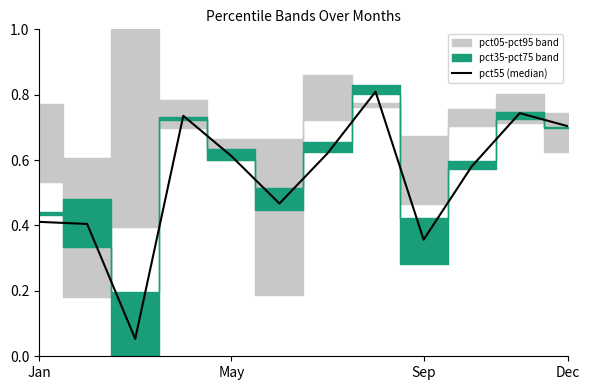

The value at Sep is 0.6. True or false?

False